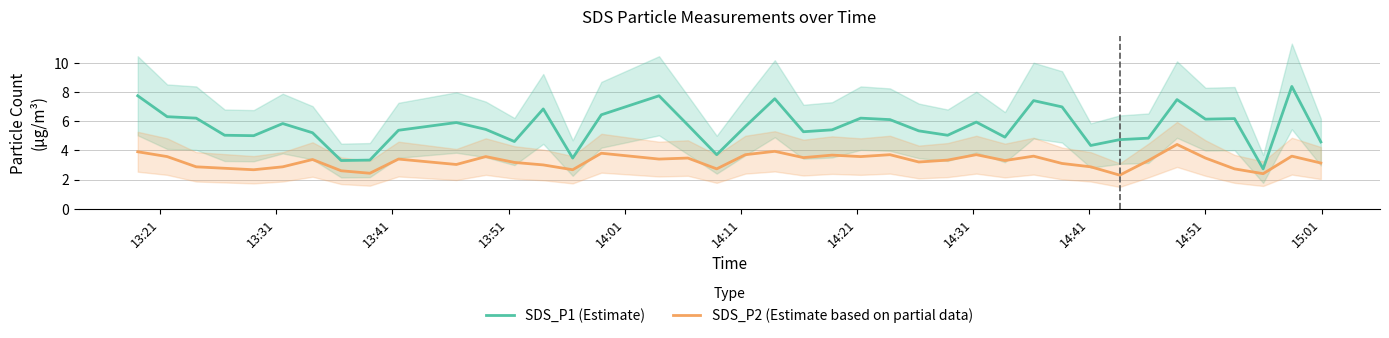

What is the lowest value of the SDS_P2 (Estimate based on partial data) series?

2.3